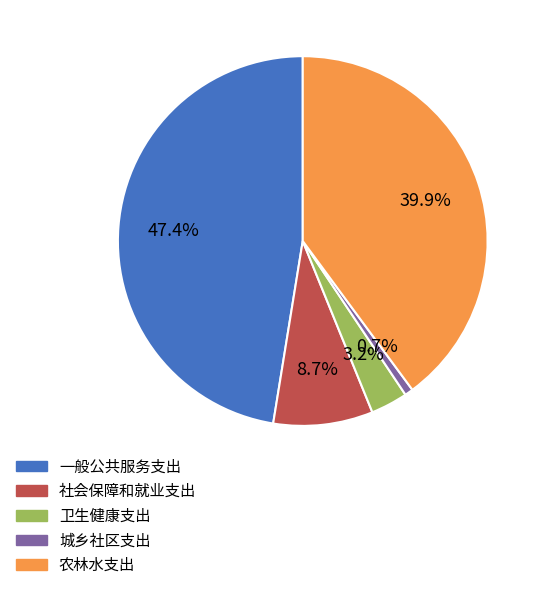

Which slice is the largest?

一般公共服务支出